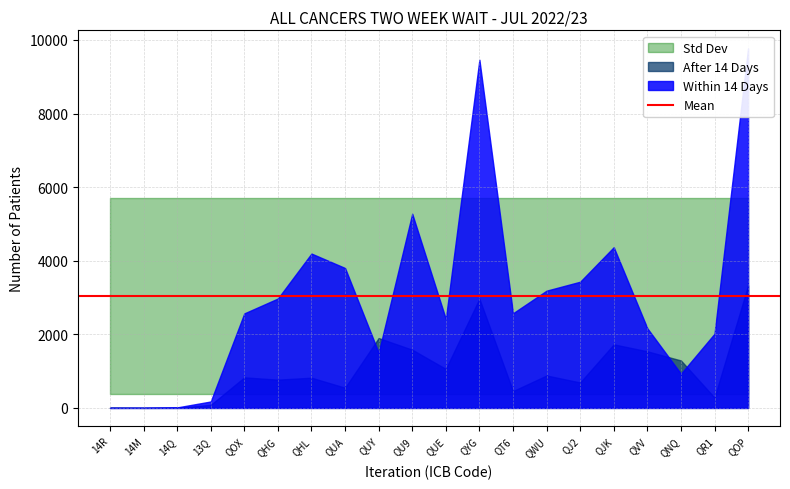

True or false: TOTAL and WITHIN 14 DAYS cross at least once.

False